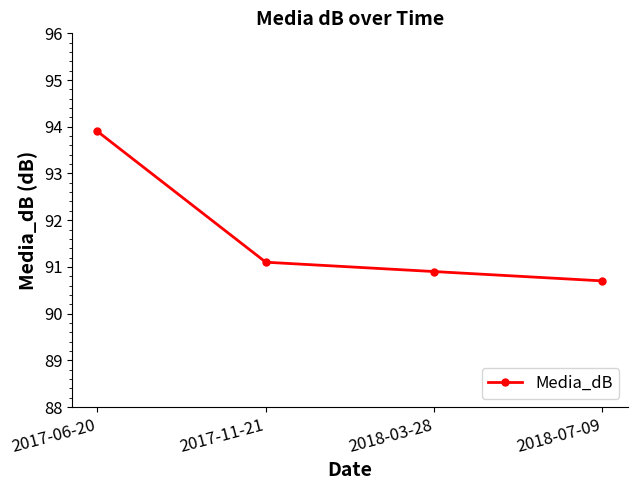

True or false: the data has more than 2 interior local peaks.

False